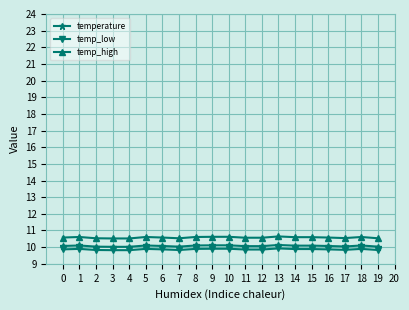

True or false: temp_low has more than 1 interior local peaks.

True